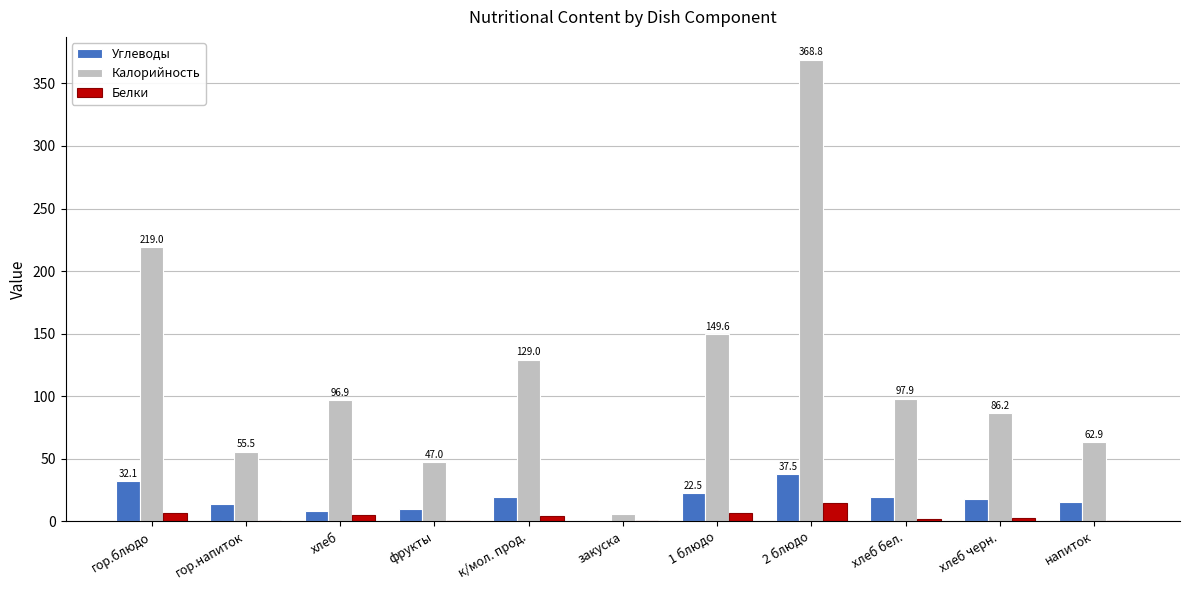

What is the difference between the Белки values at напиток and фрукты?

0.1